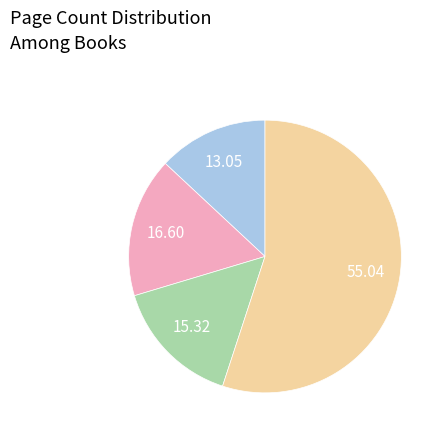

Is there any slice that represents more than half of the pie?

Yes